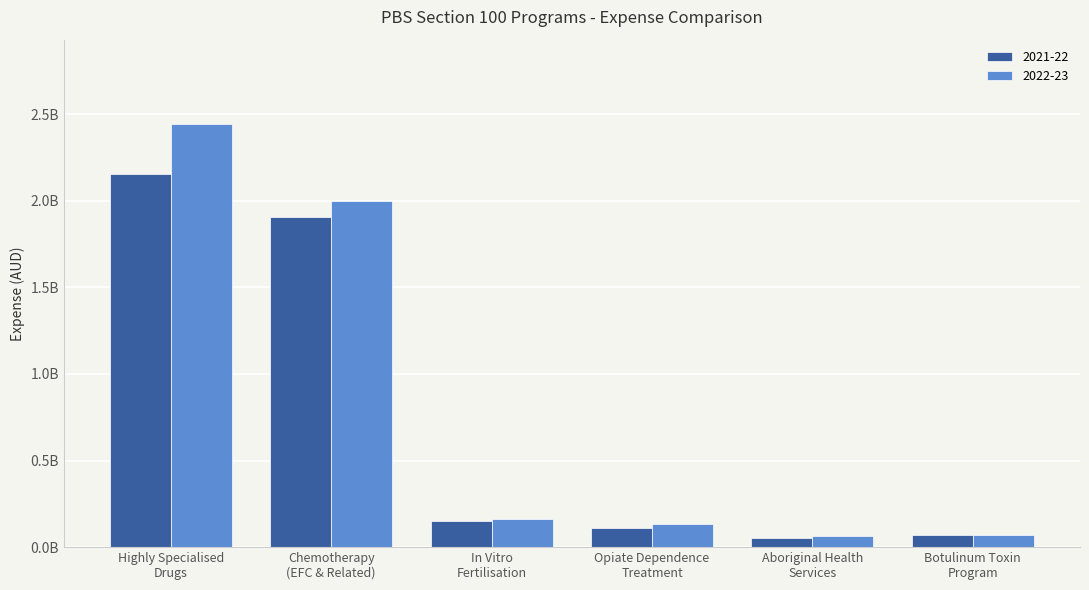

Are the bars horizontal?

No